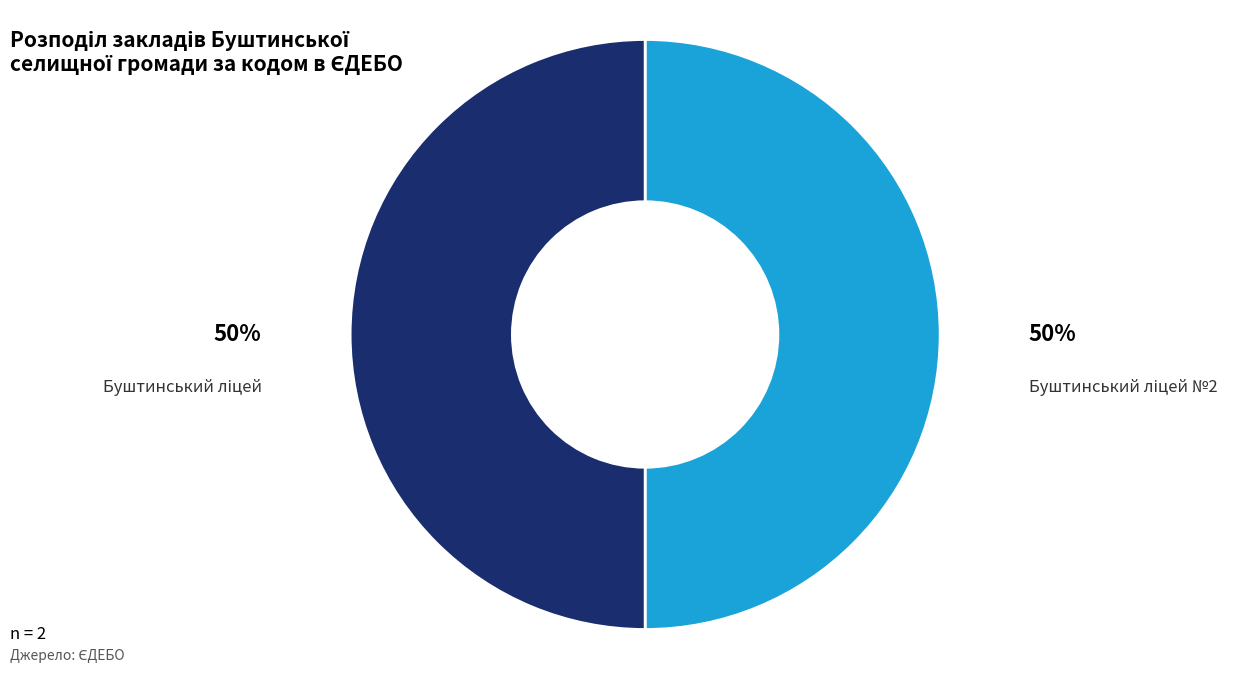

Count the number of slices in the pie.

2